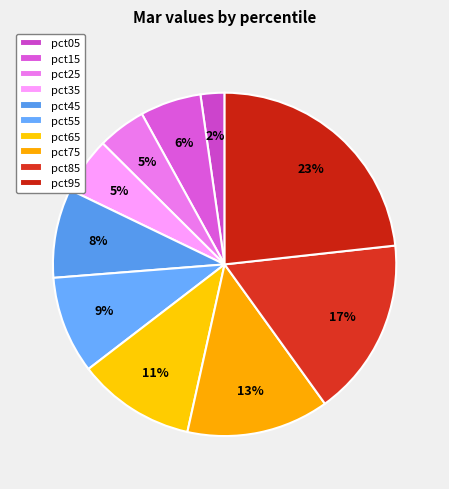

Which slice is the largest?

pct95